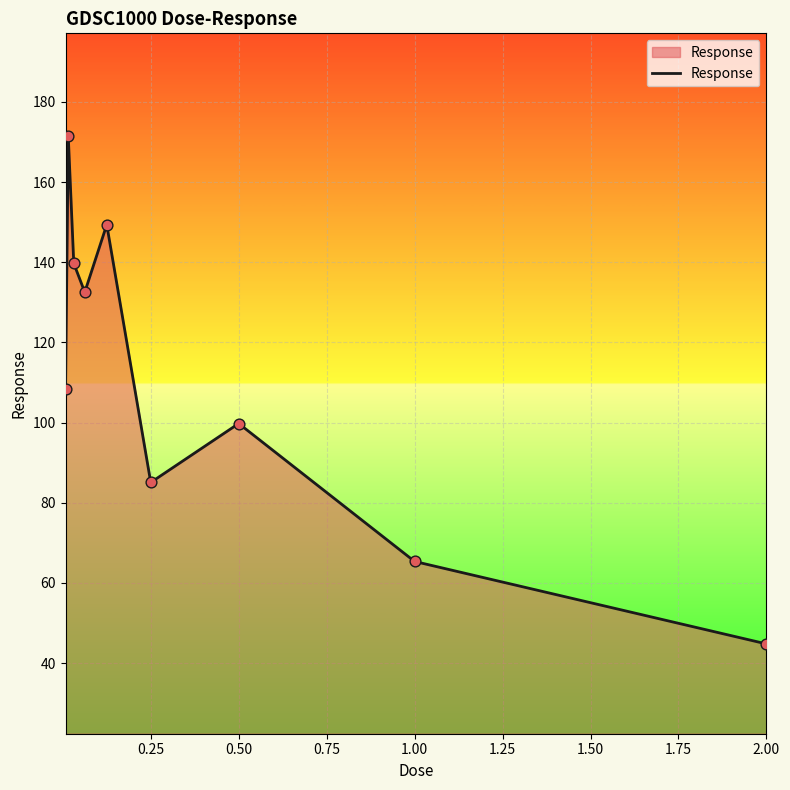

What is the maximum value shown in the chart?

171.4